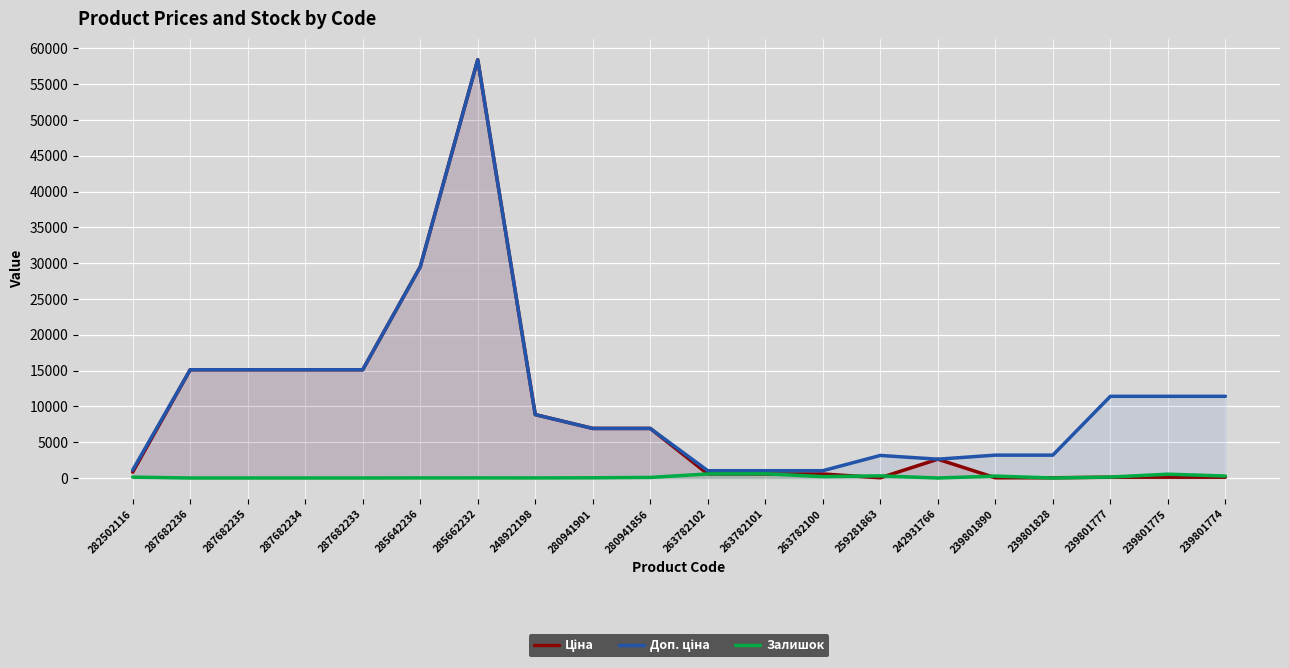

Rank the categories by Ціна value from highest to lowest.

285662232, 285642236, 287682236, 287682235, 287682234, 287682233, 248922198, 280941901, 280941856, 242931766, 282502116, 263782102, 263782101, 263782100, 239801777, 239801775, 239801774, 239801890, 239801828, 259281863